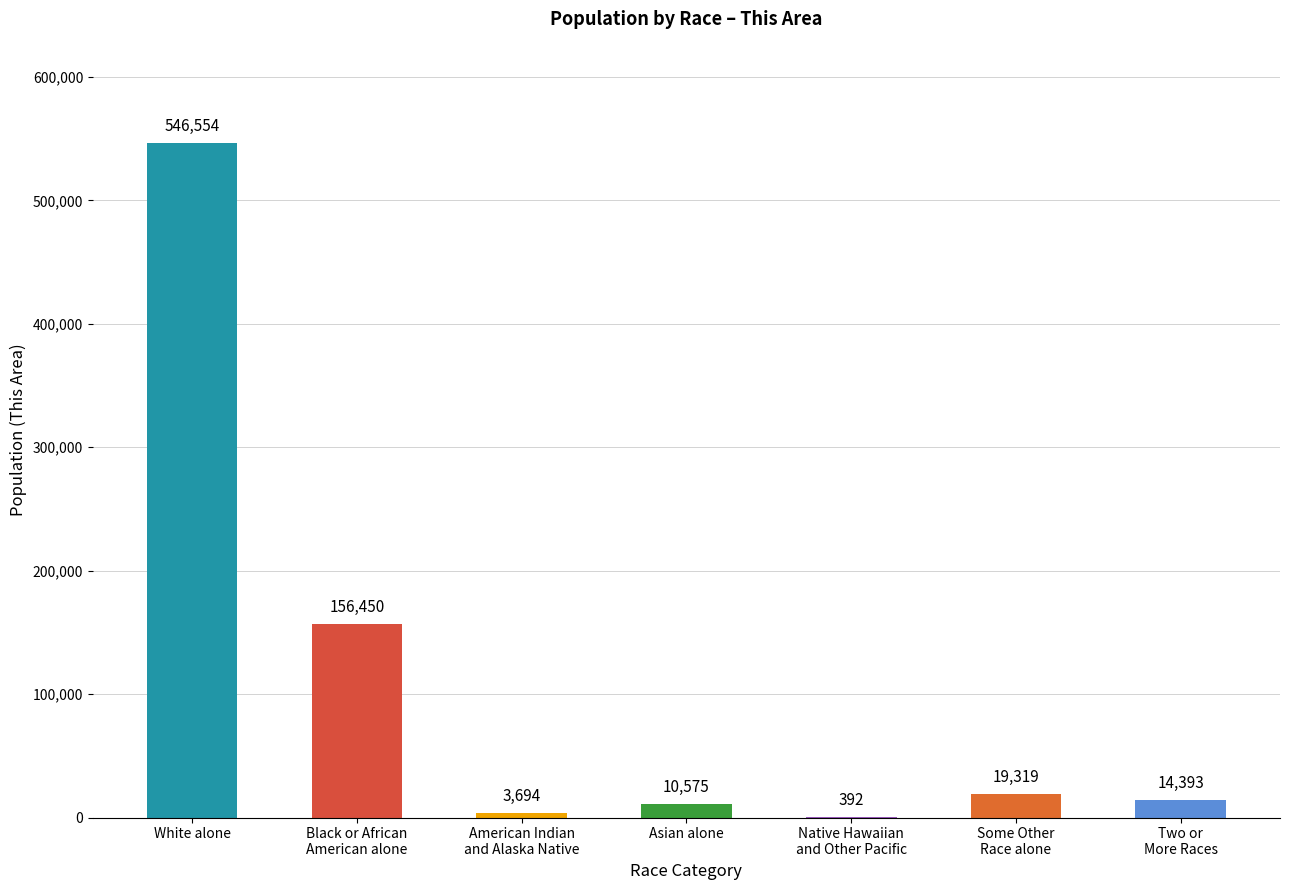

At which label does the data first exceed 14393?

White alone